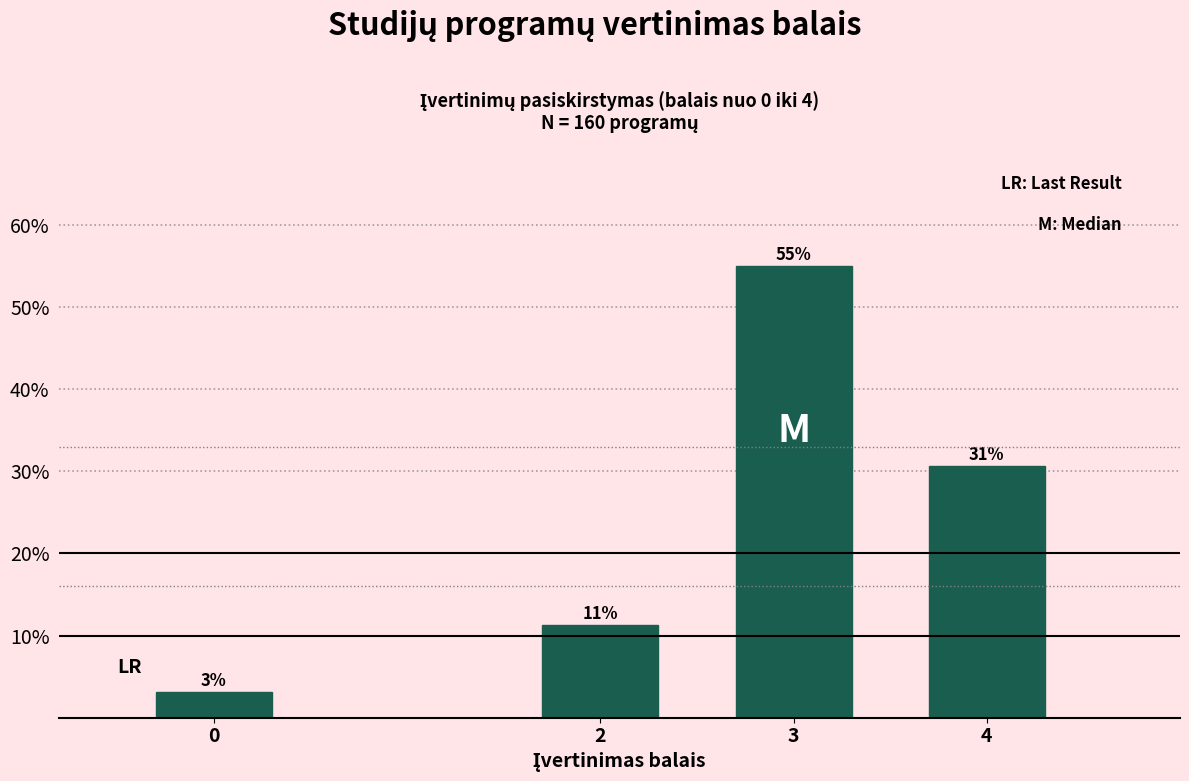

Does the chart contain any negative values?

No